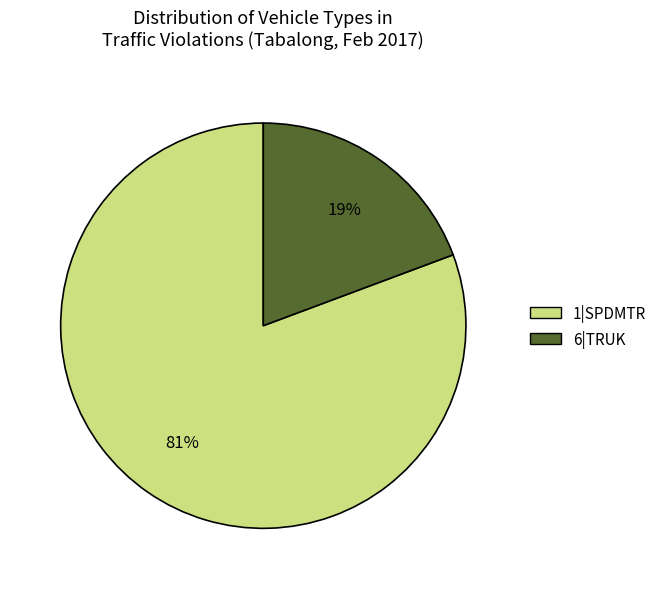

To the nearest percent, what is the average slice percentage?

50%